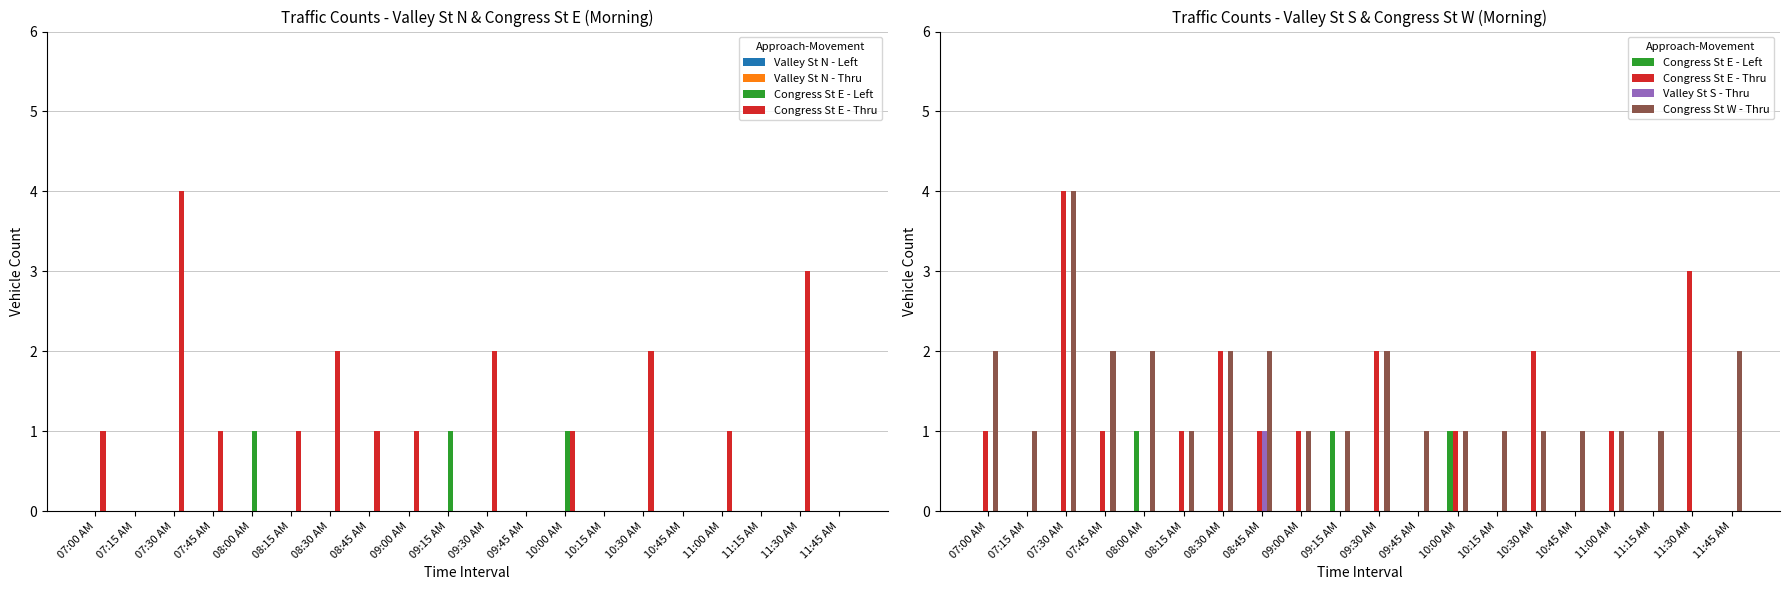

What is the greatest value displayed?

4